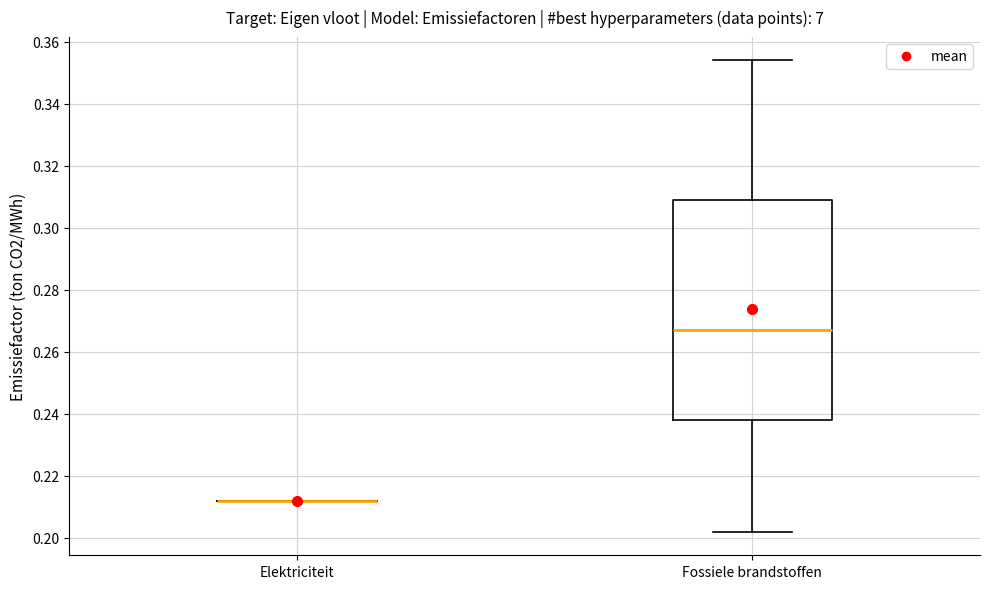

Reading left to right, read every box against the y-axis: the position of its median line, the range the box covers, and the ends of its whiskers. The values are not printed on the chart, so give them approximately, as read against the axis.

Elektriciteit: box collapsed to a line at 0.212, whiskers 0.212 to 0.212
Fossiele brandstoffen: median 0.268, box 0.238 to 0.310, whiskers 0.202 to 0.354